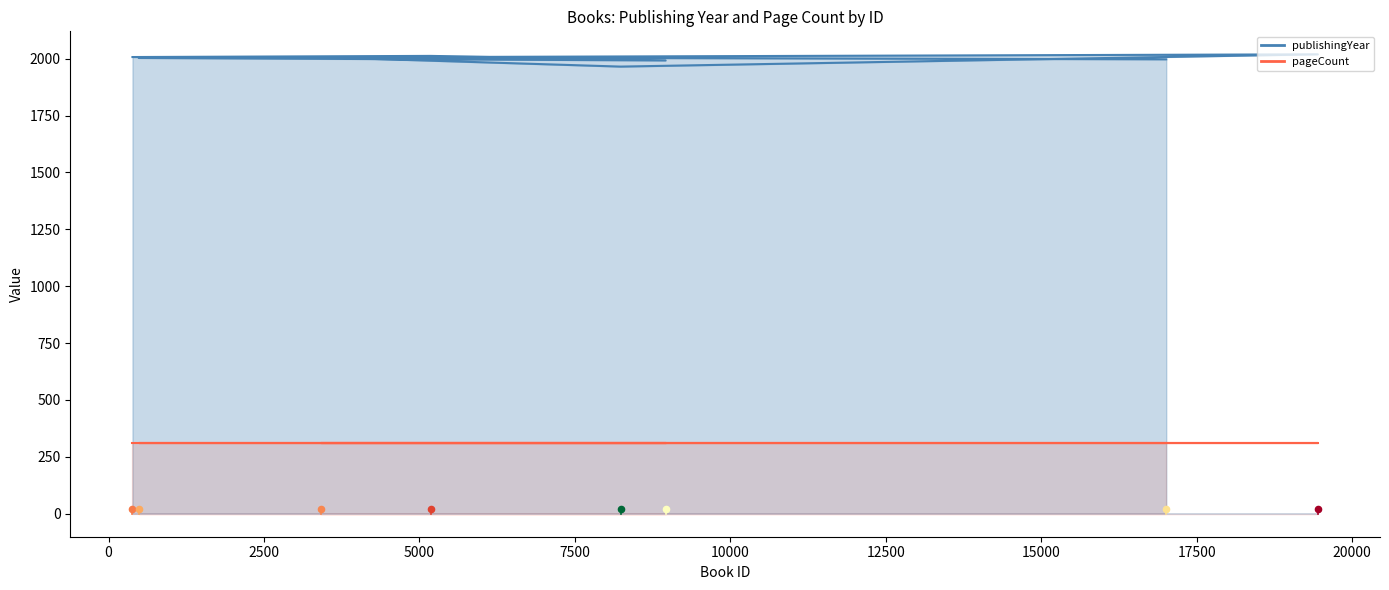

Between 8233 and 8958, which is larger?

8958